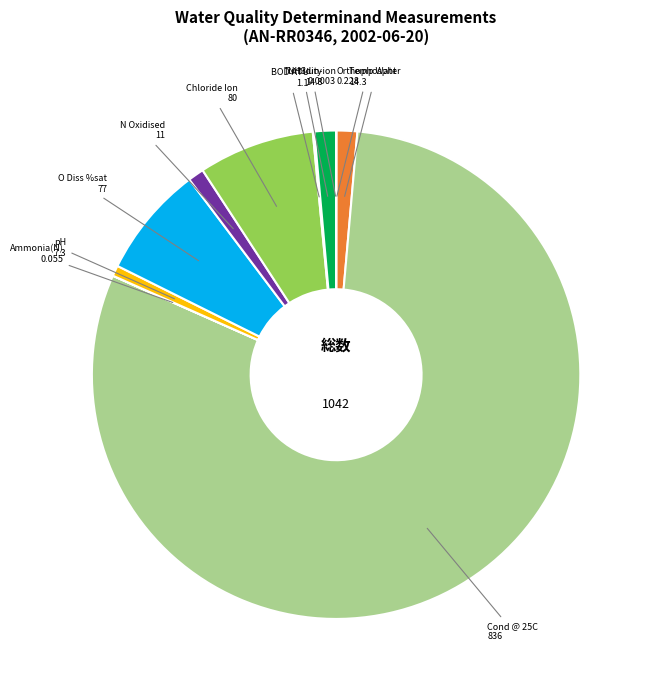

Which category has the biggest portion of the pie?

Cond @ 25C